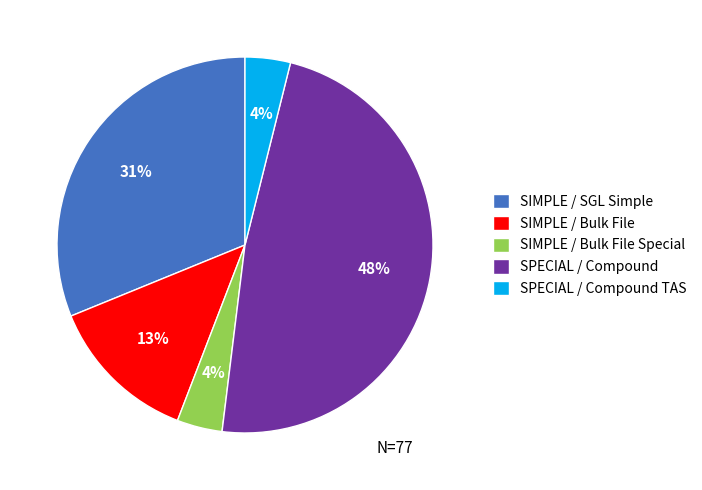

Does SPECIAL / Compound TAS represent more than half of the total?

No